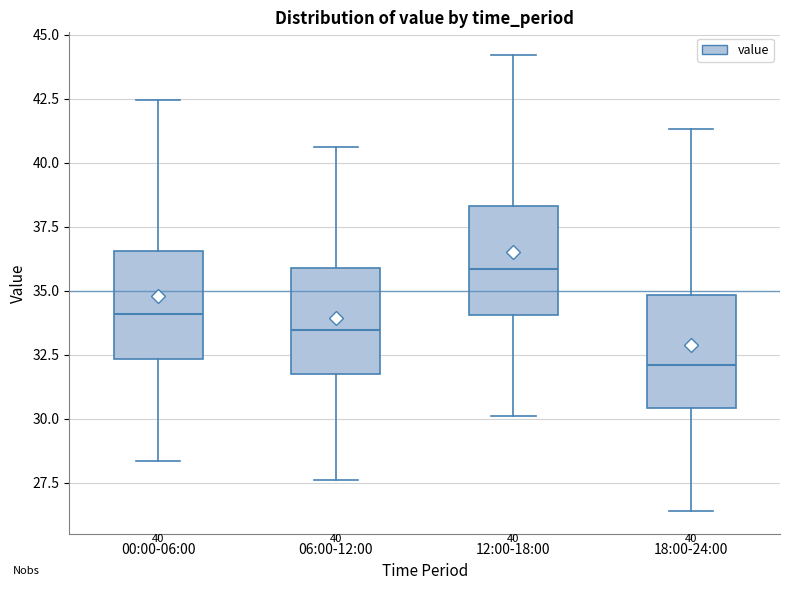

Which box has the lowest median line?

18:00-24:00